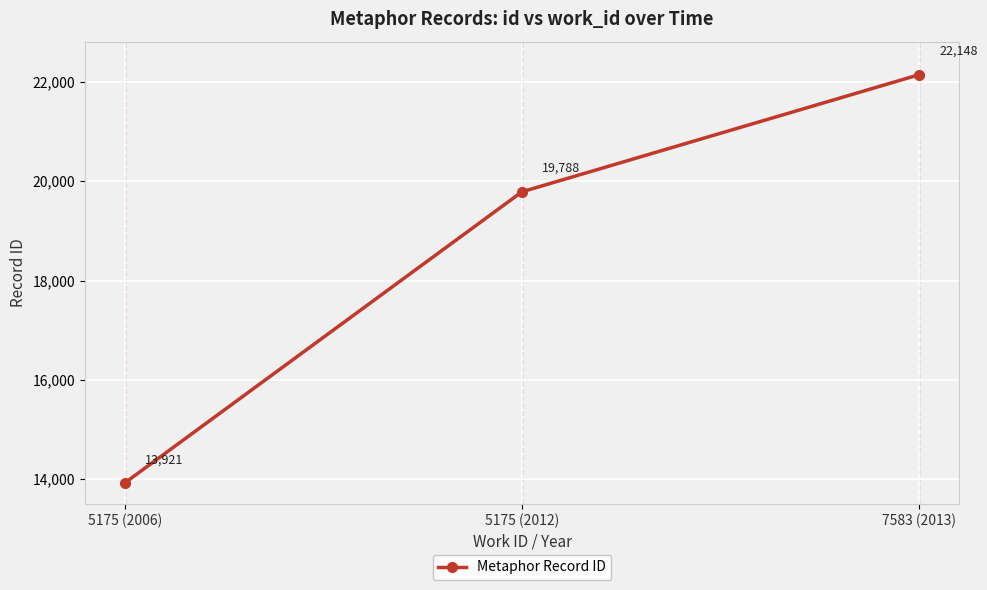

What is the ratio of the value at 7583 (2013) to the value at 5175 (2012)?

1.1